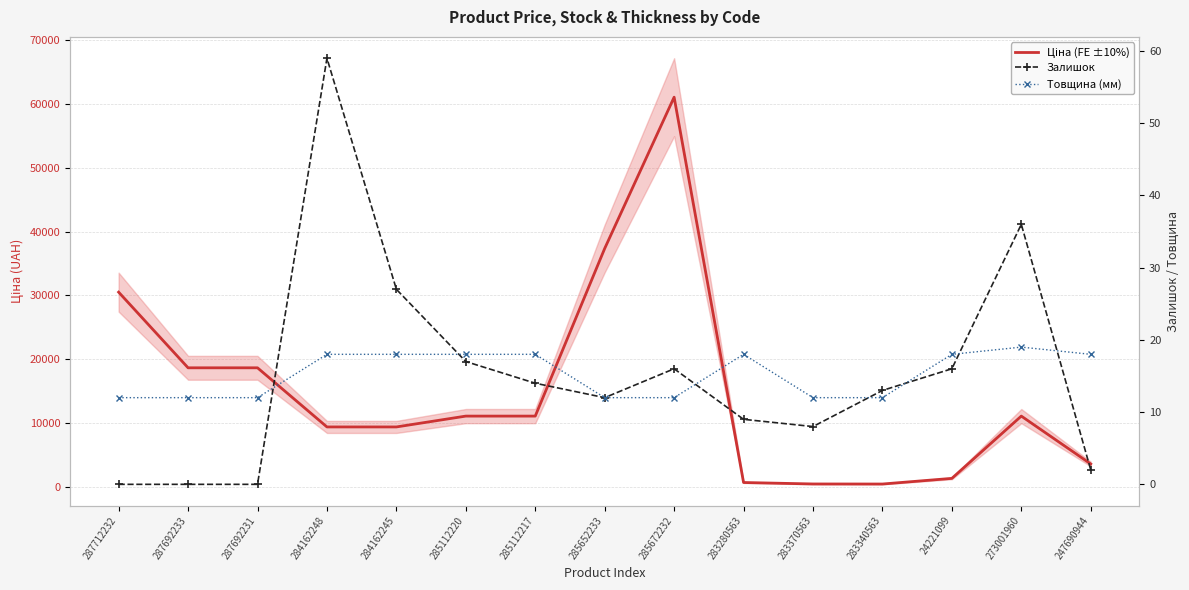

How many interior local peaks does the Залишок series have?

3